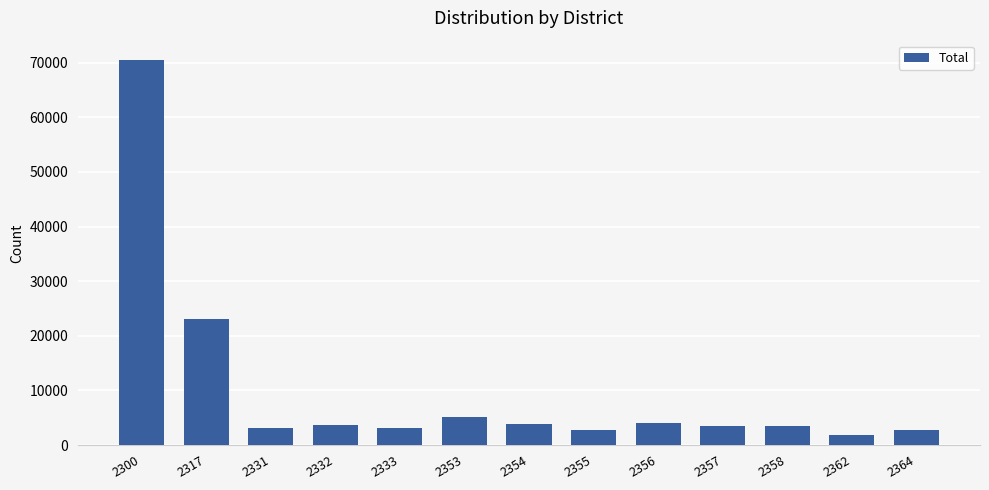

What is the change in value from 2355 to 2364?

-26